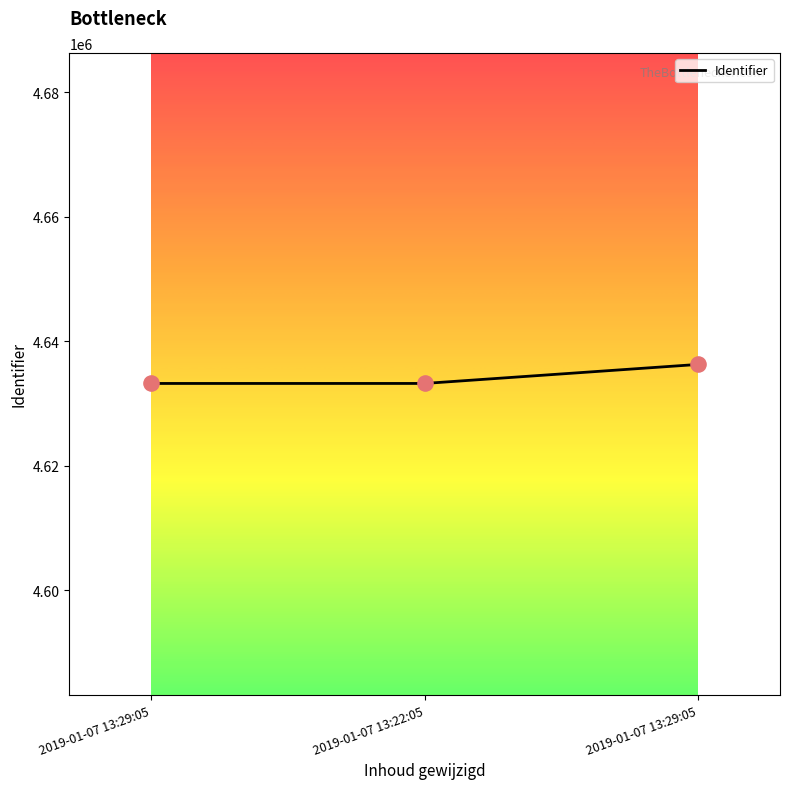

What is the change in value from 2019-01-07 13:29:05 to 2019-01-07 13:22:05?

+2